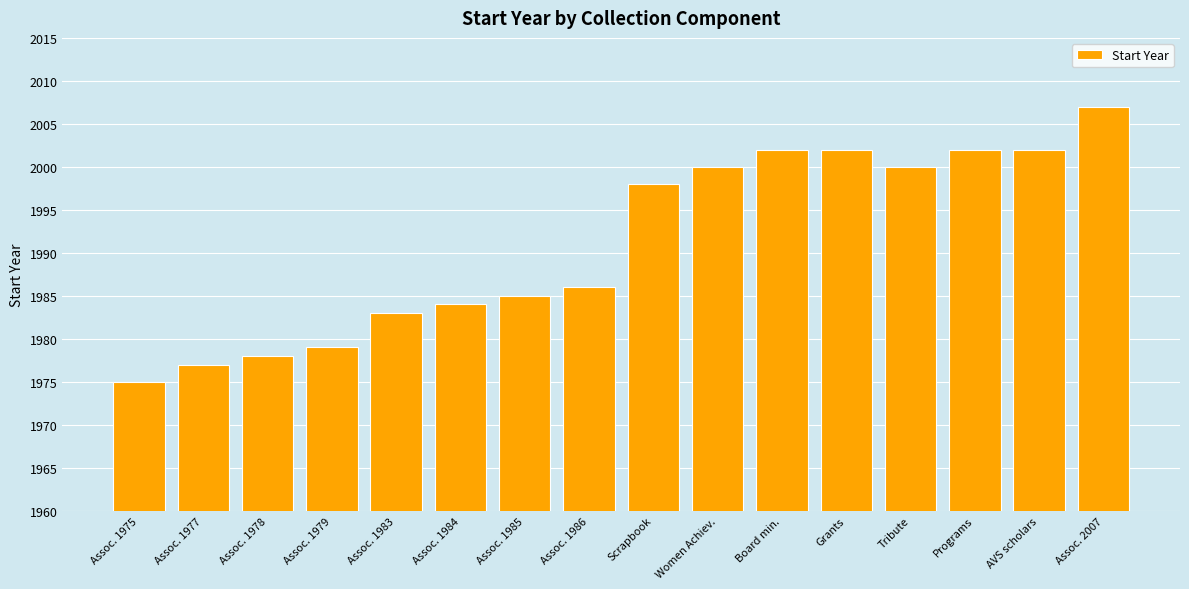

What is the change in value from Assoc. 1979 to Grants?

+23